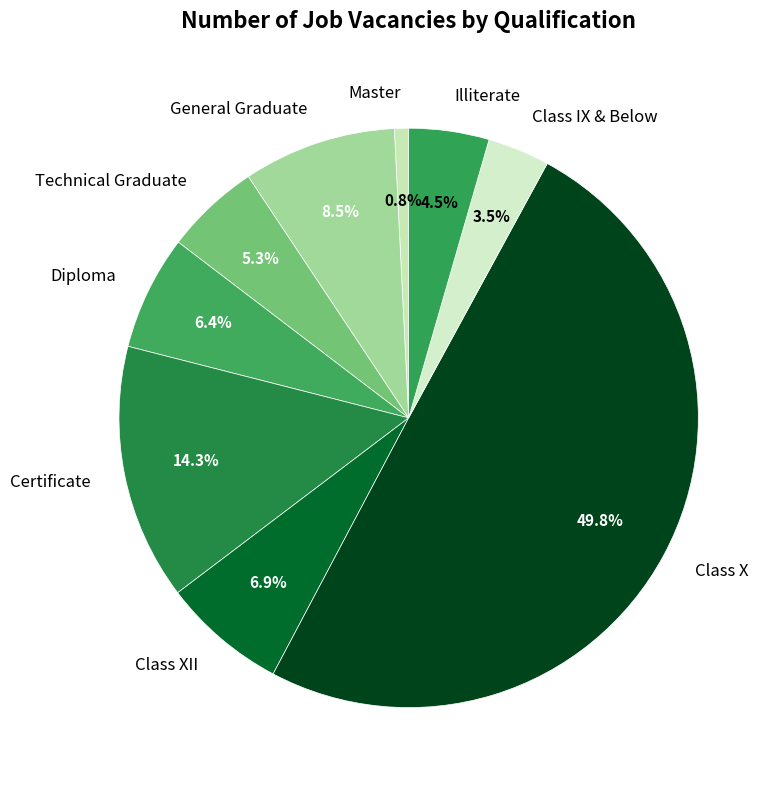

What percentage do Certificate and Illiterate together represent?

18.8%